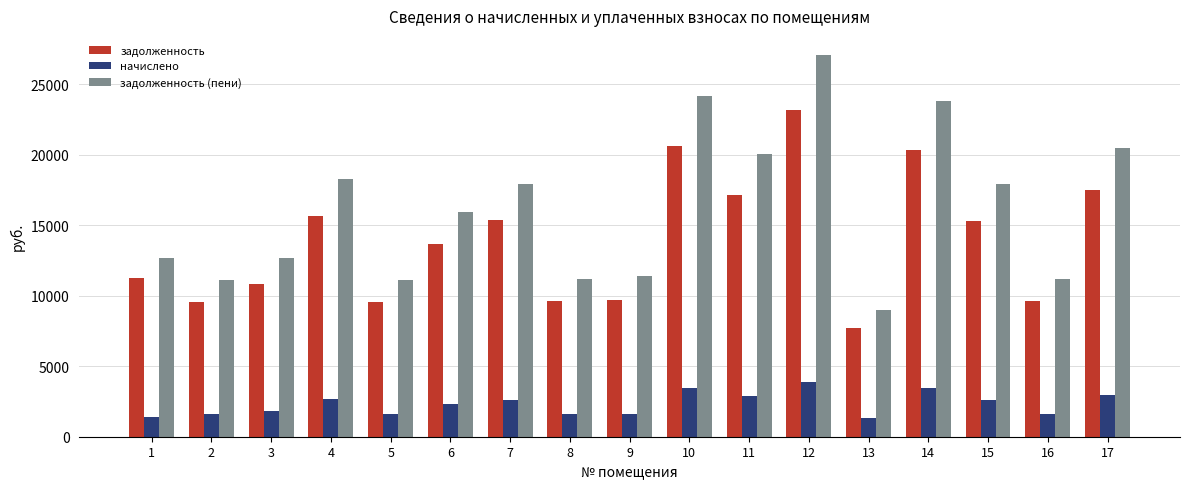

What is the minimum value for задолженность?

7680.0